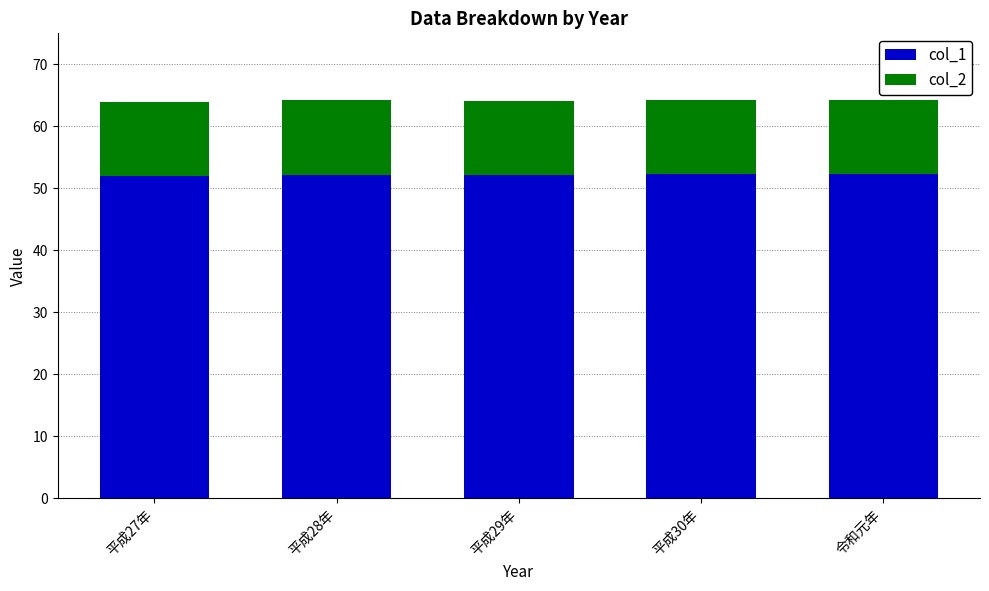

Is it true that col_1 equals 75.7 at 令和元年?

False